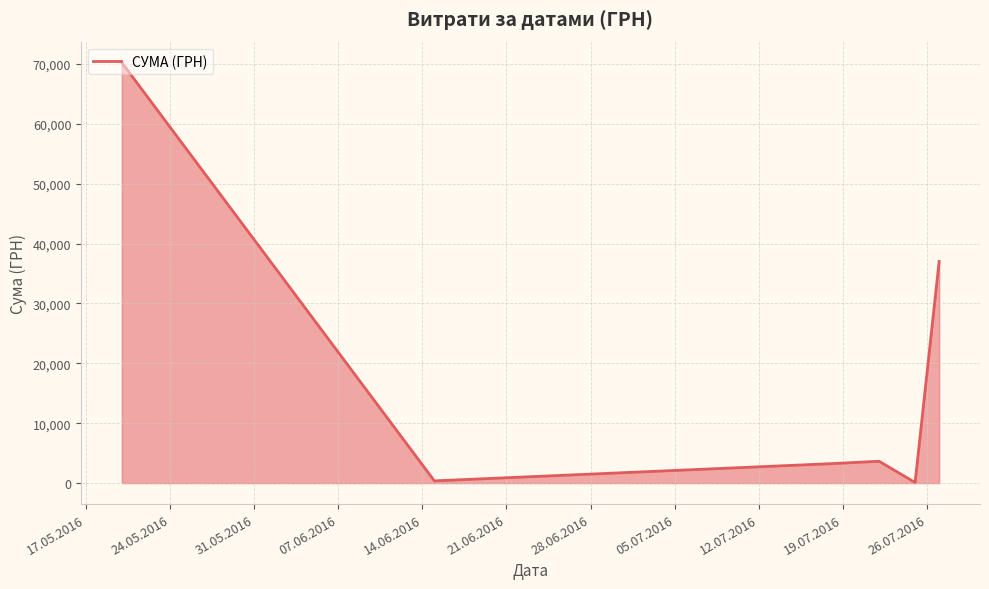

What is the maximum value shown in the chart?

70225.9